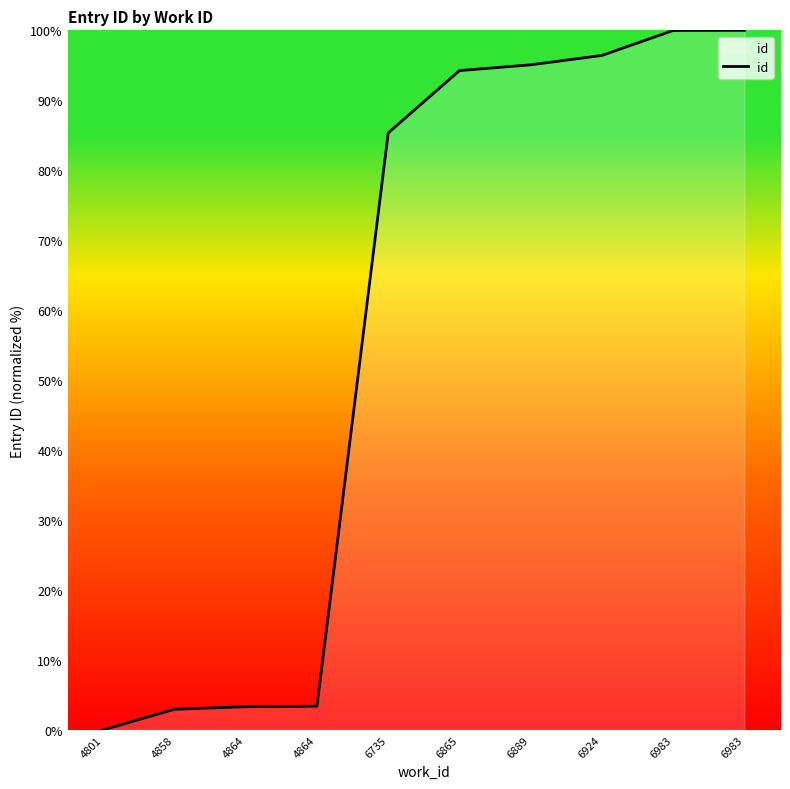

Reading left to right, transcribe all the data shown in this chart.

4801=0.0	4858=2.9	4864=3.3	4864=3.4	6735=85.3	6865=94.2	6889=95.1	6924=96.4	6983=100.0	6983=100.0